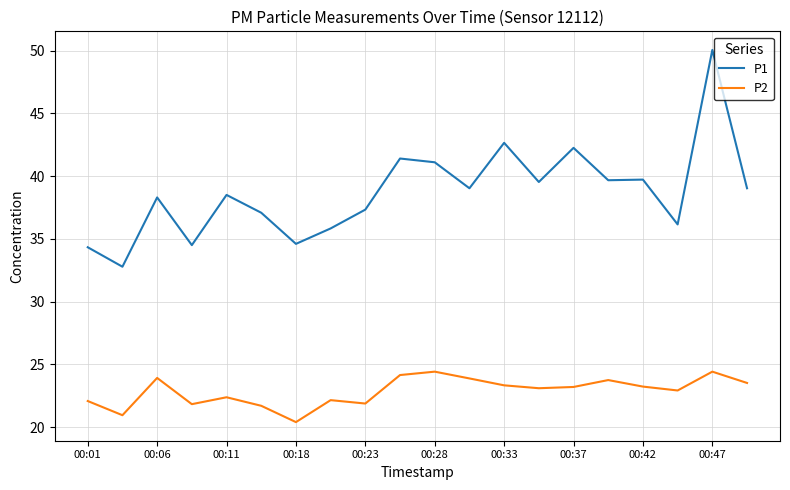

True or false: P1 and P2 cross at least once.

False